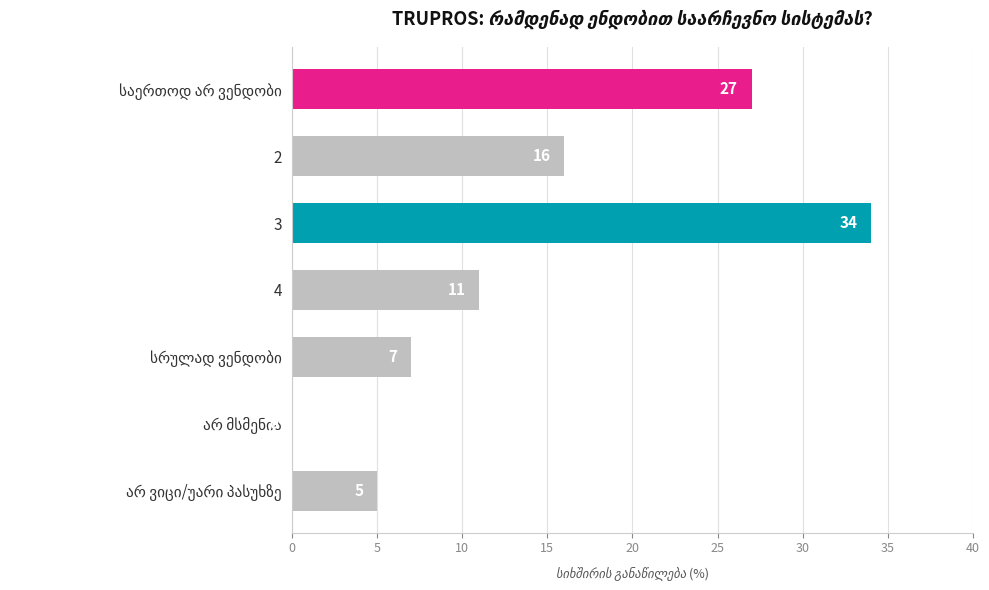

What is the sum of all values?

100